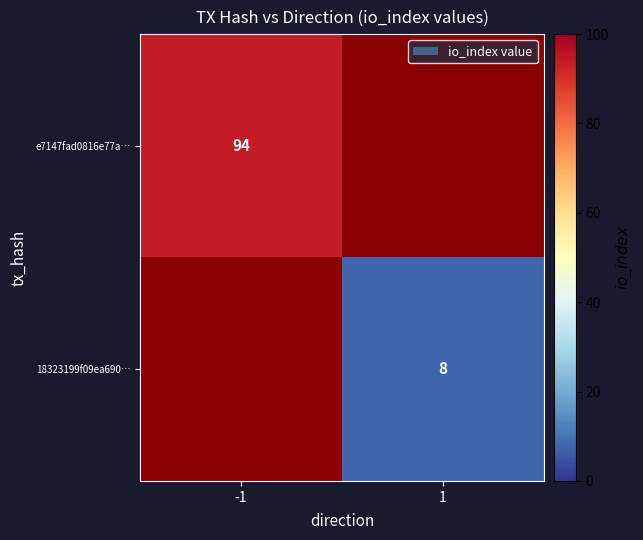

True or false: e7147fad0816e77a… has a value of 24 at -1.

False